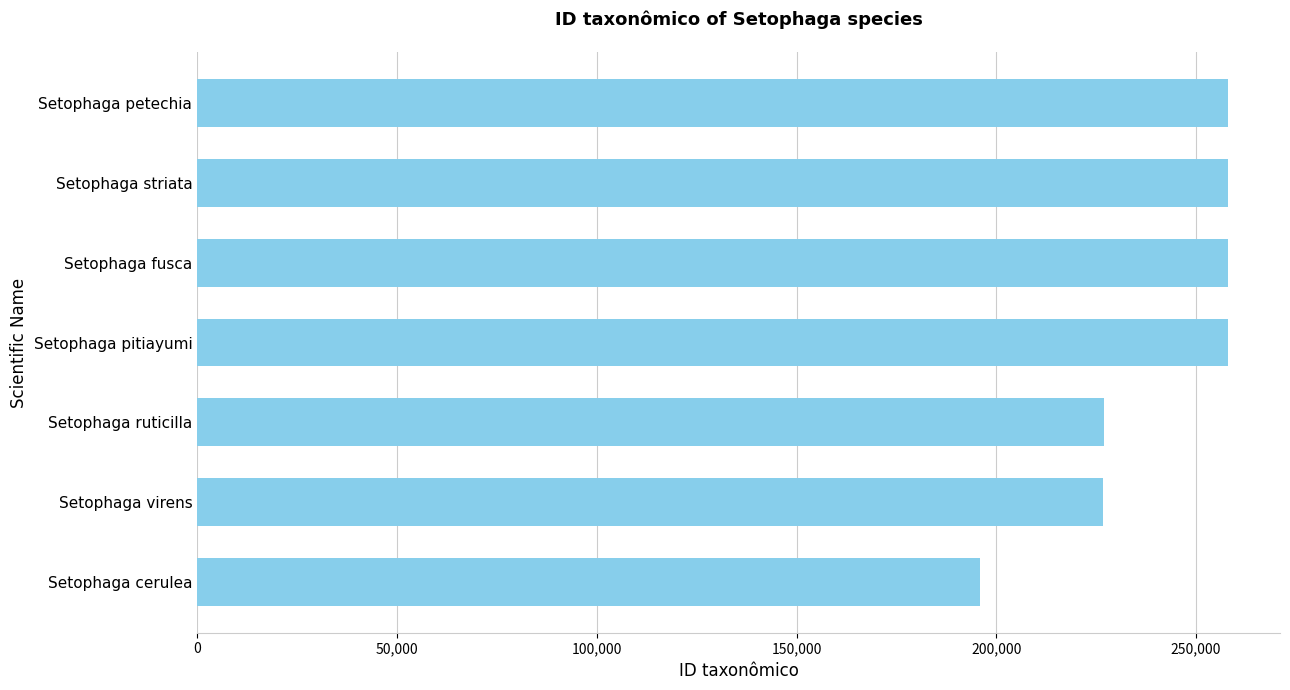

What is the smallest value displayed?

195939